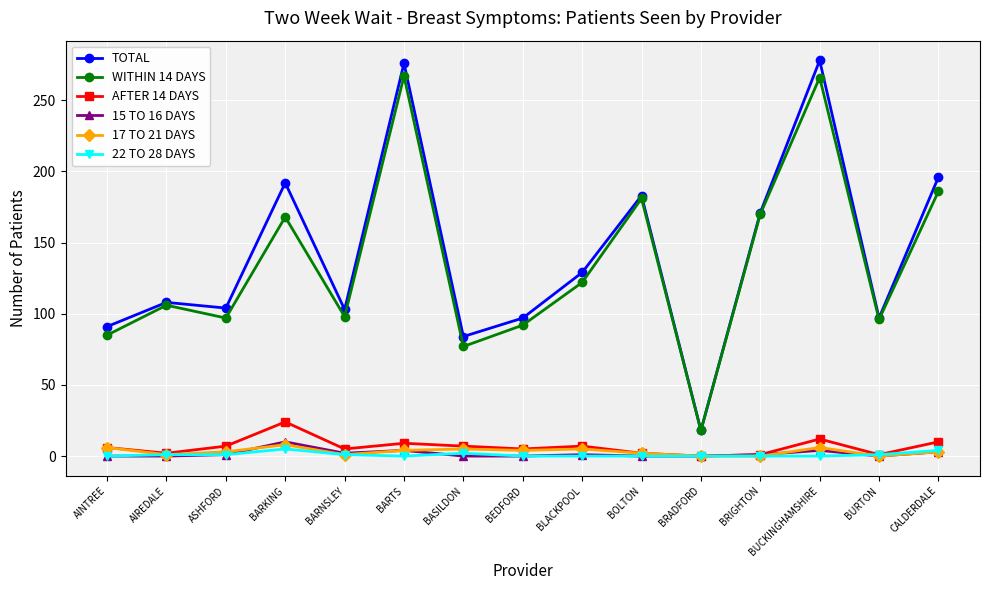

What is the difference between the highest and lowest values at ASHFORD?

103